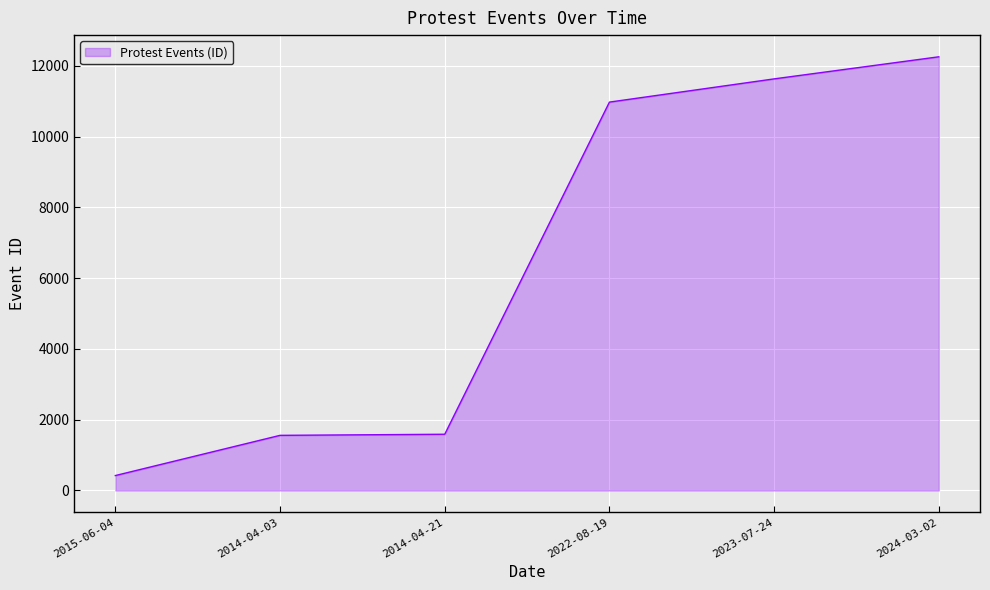

Is it true that the value at 2023-07-24 is 11630?

True